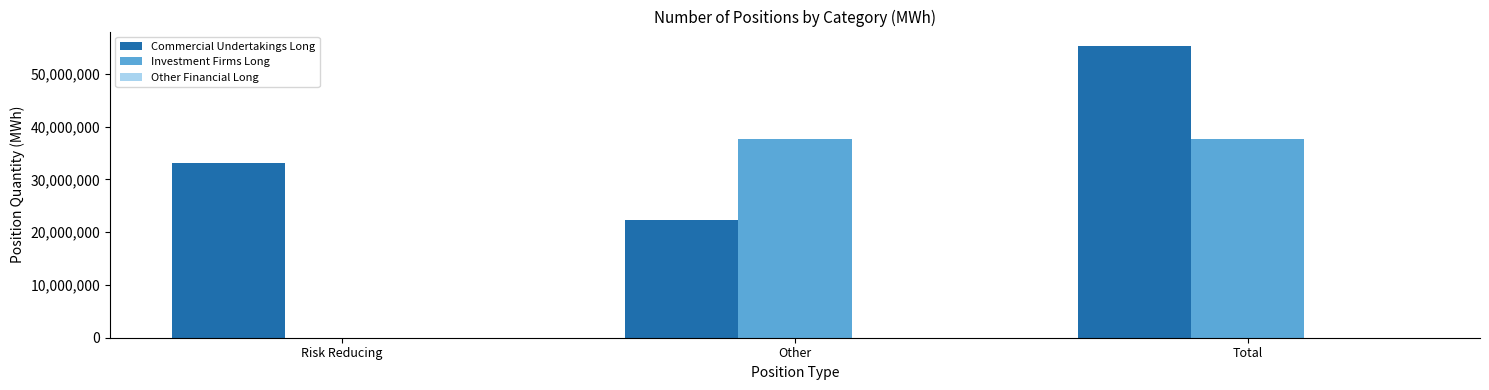

Which series has the largest total across all categories?

Commercial Undertakings Long